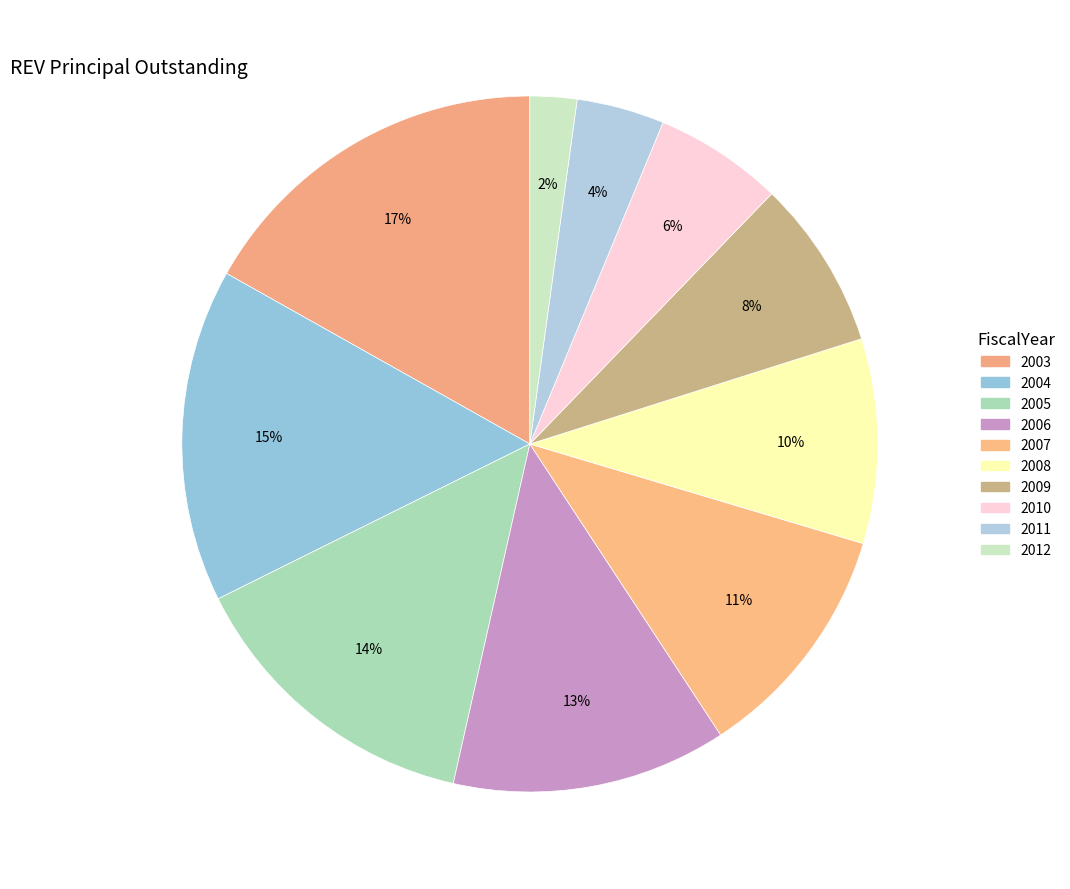

To the nearest percent, what portion does 2007 represent?

11%